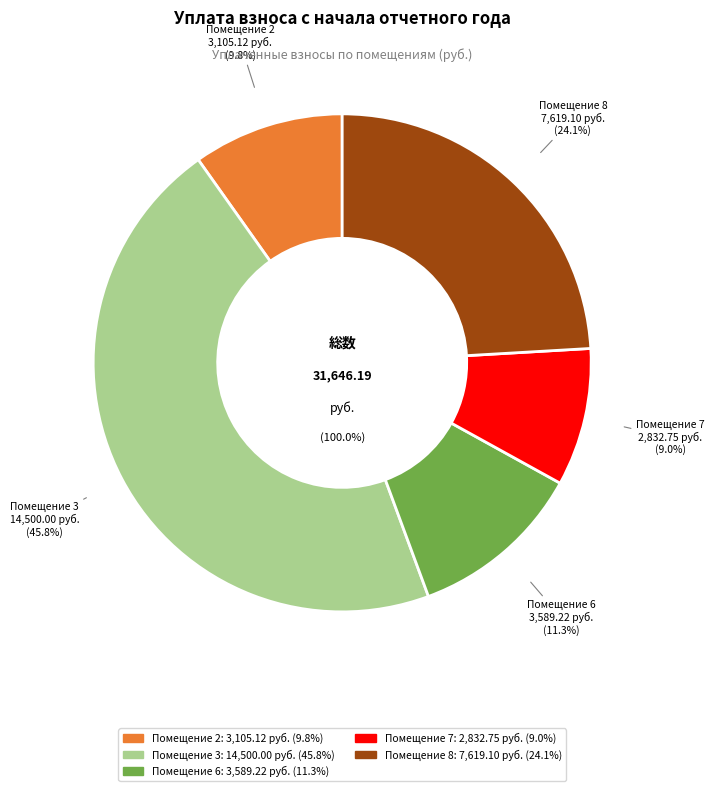

The 4 slice represents 0% of the pie. True or false?

True